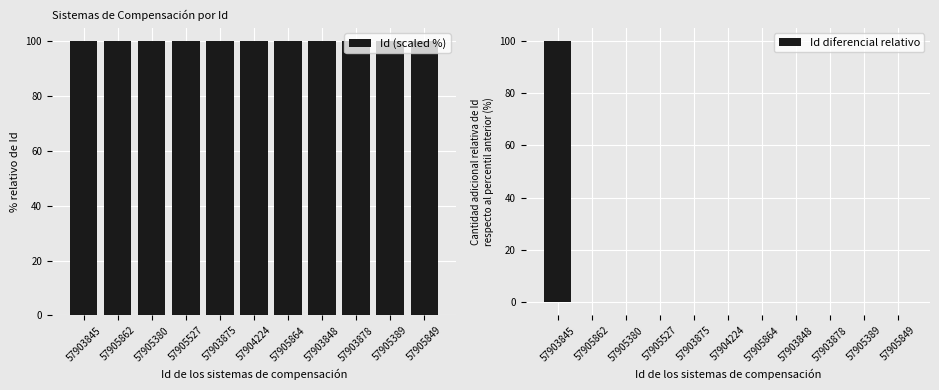

List the series in order of their overall mean, lowest first.

Id diferencial relativo, Id (scaled %)